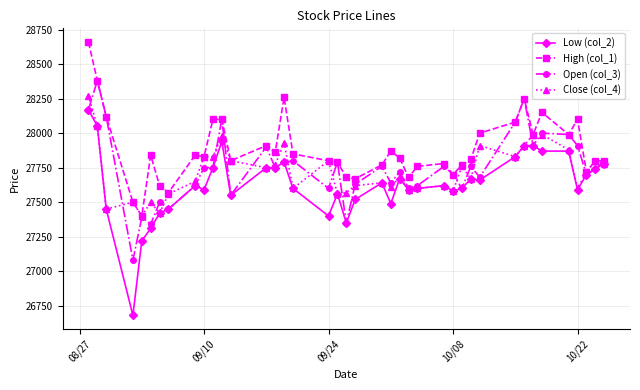

Is this an area chart (filled region under the line)?

No